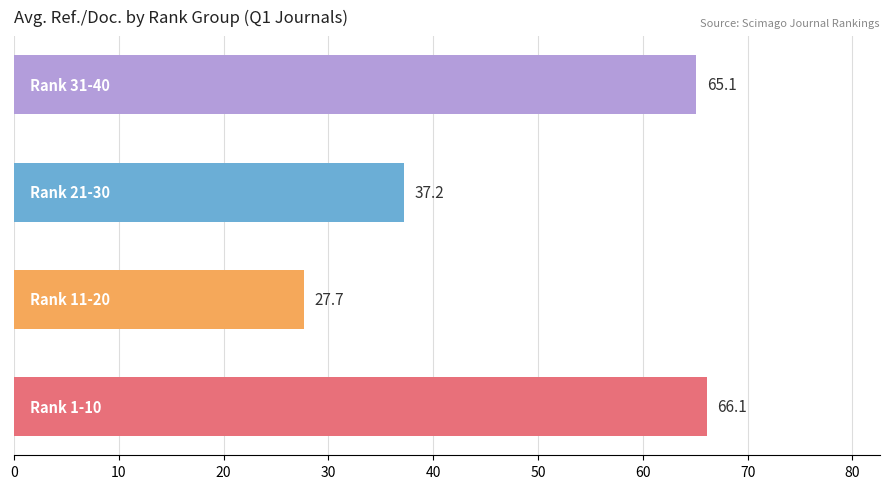

What is the smallest value displayed?

27.7